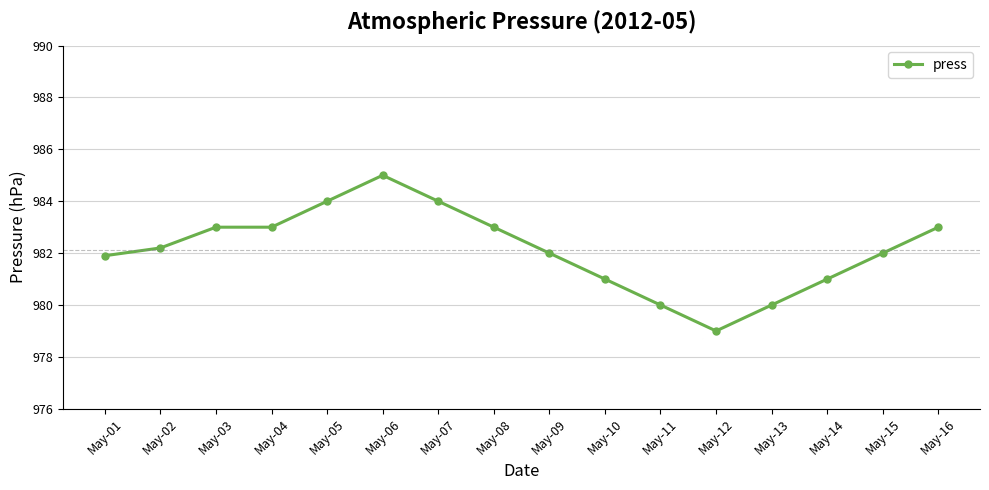

Read the value at May-05.

984.0